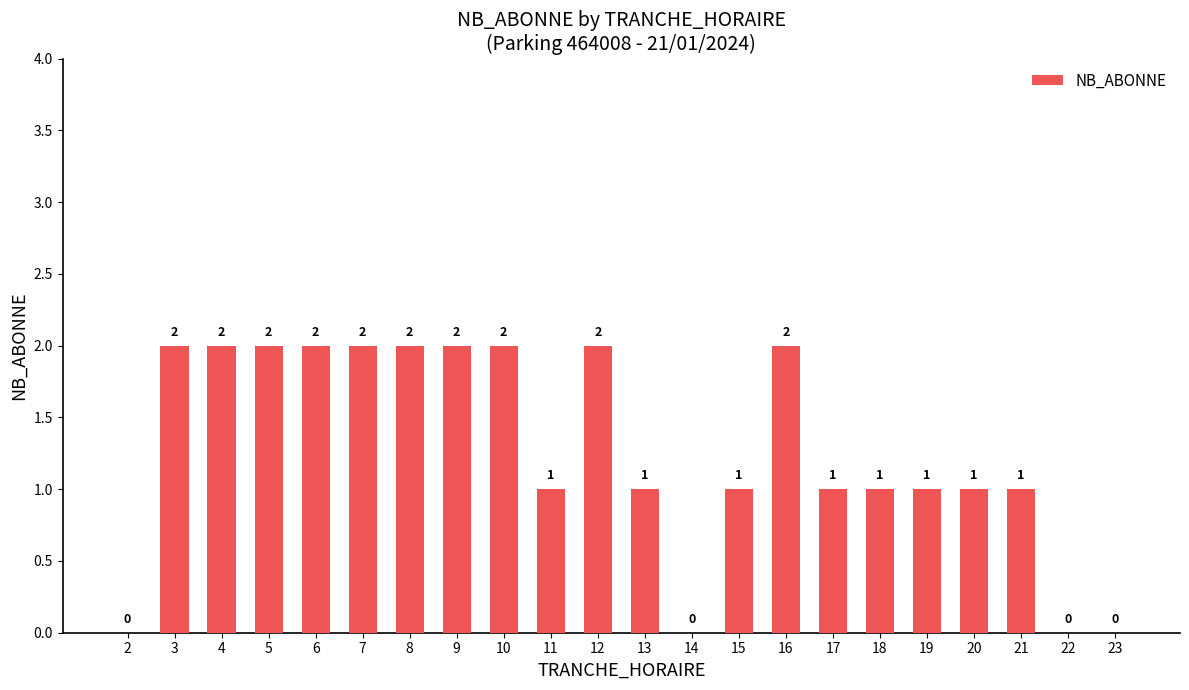

Which has a higher value, 18 or 16?

16